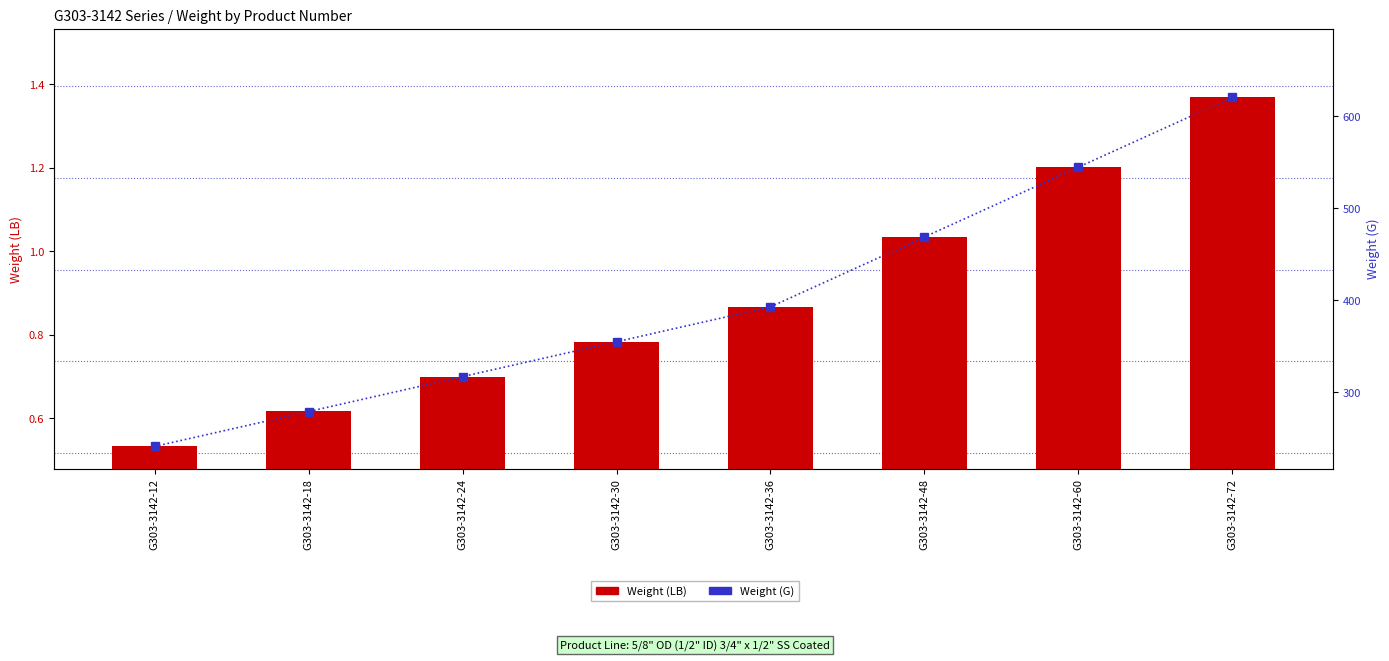

What are all the series names shown in the legend?

Weight (LB), Weight (G)